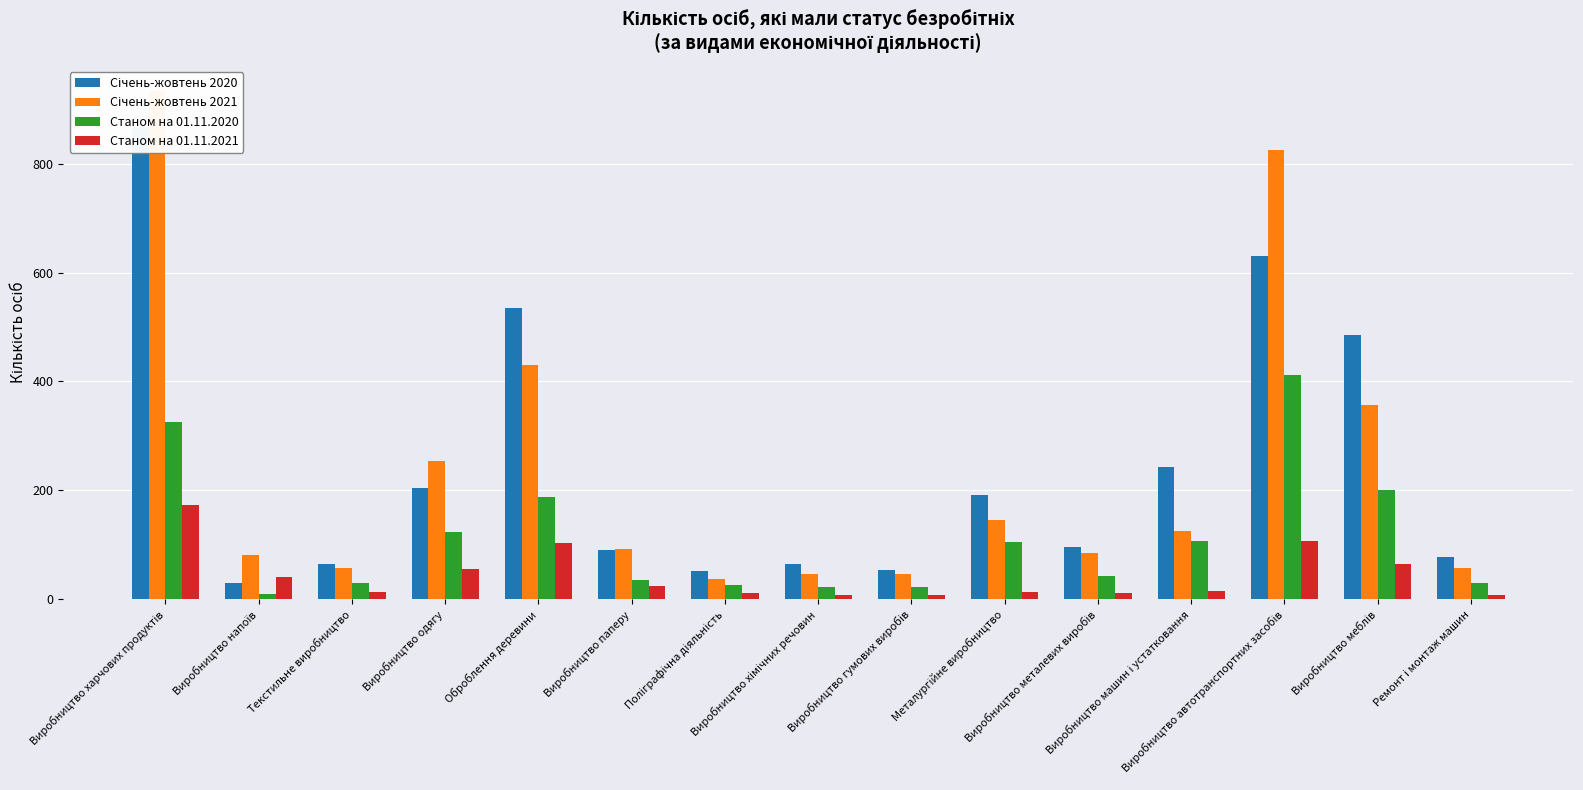

What is the label of the 1st bar from the left?

Виробництво харчових продуктів